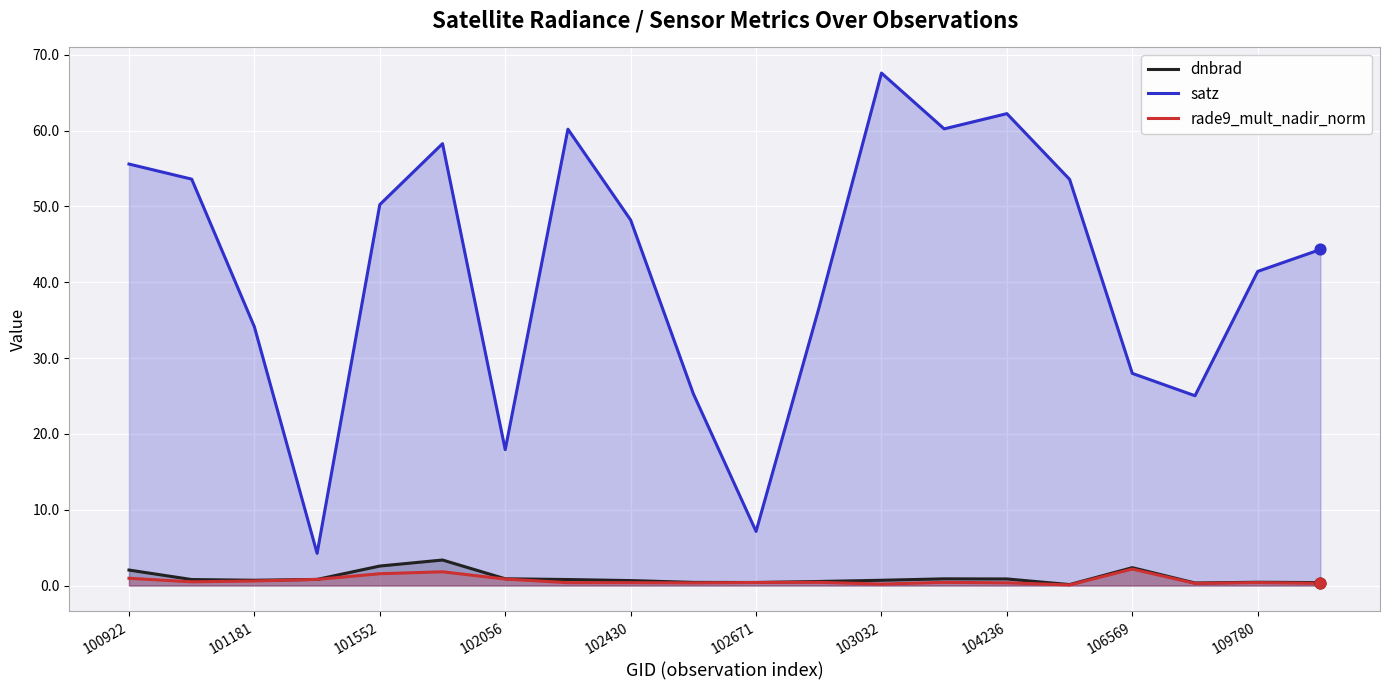

Which series reaches the minimum Y coordinate?

rade9_mult_nadir_norm